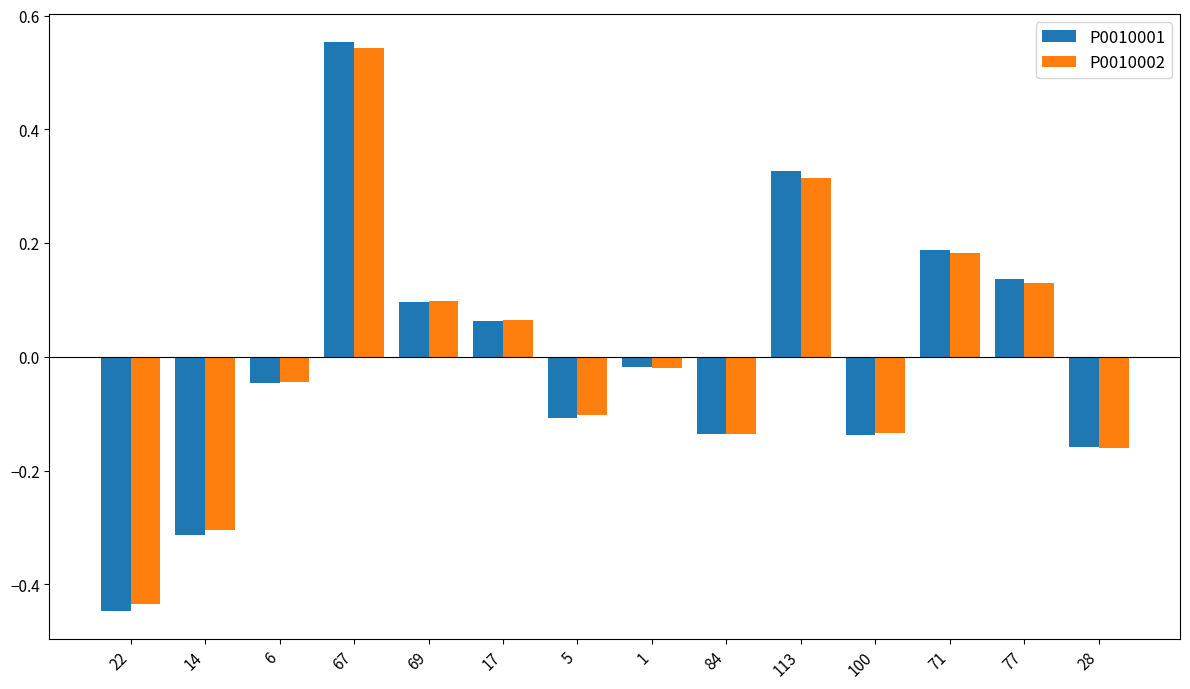

The value of P0010001 at 77 is 0.2. True or false?

False